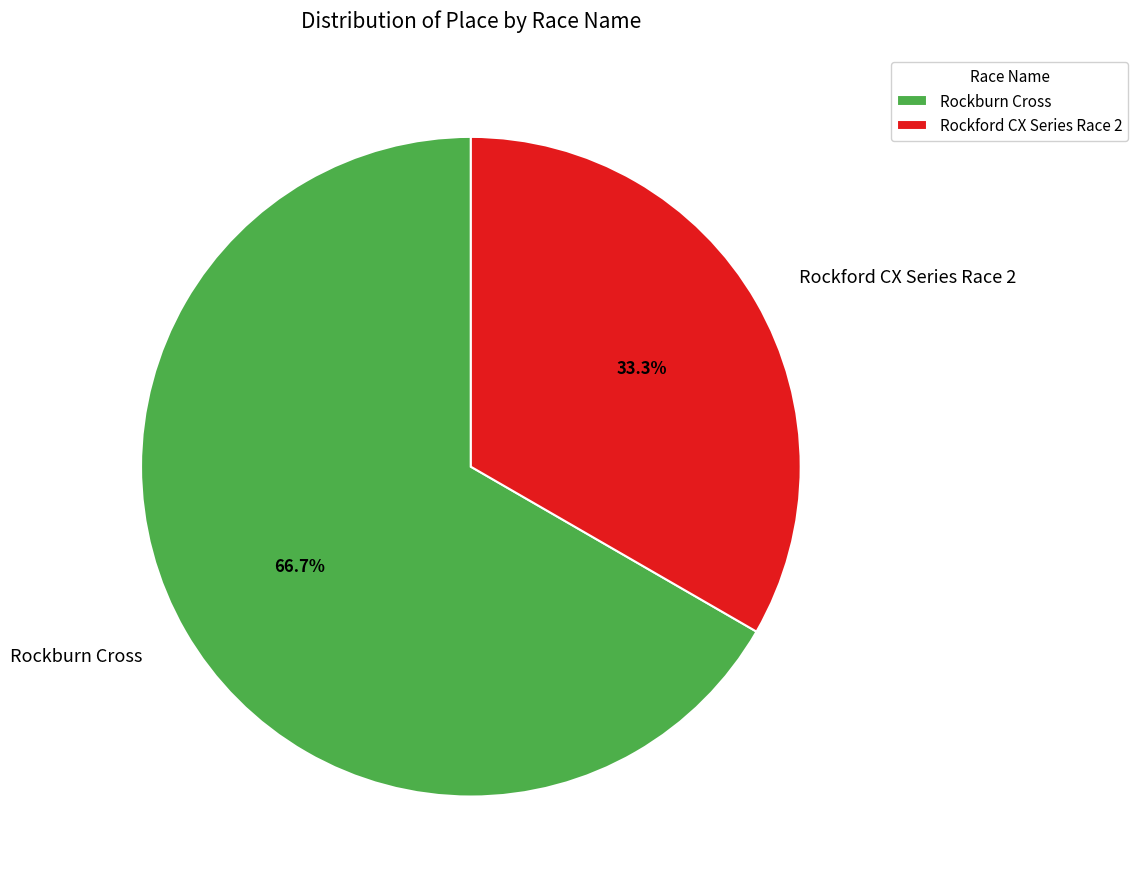

Count the number of slices in the pie.

2